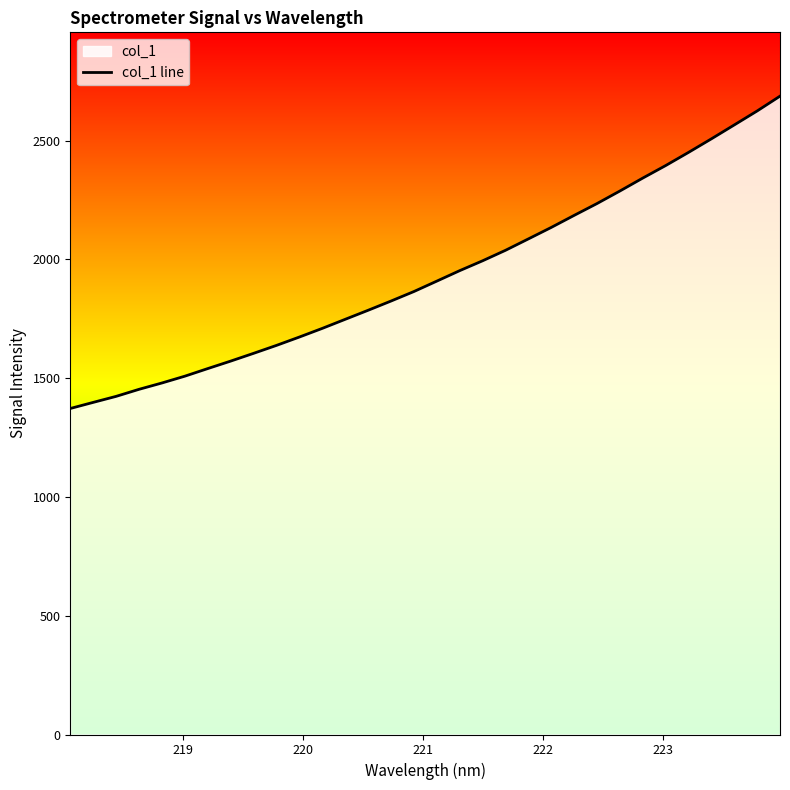

What is the maximum value shown in the chart?

2687.1